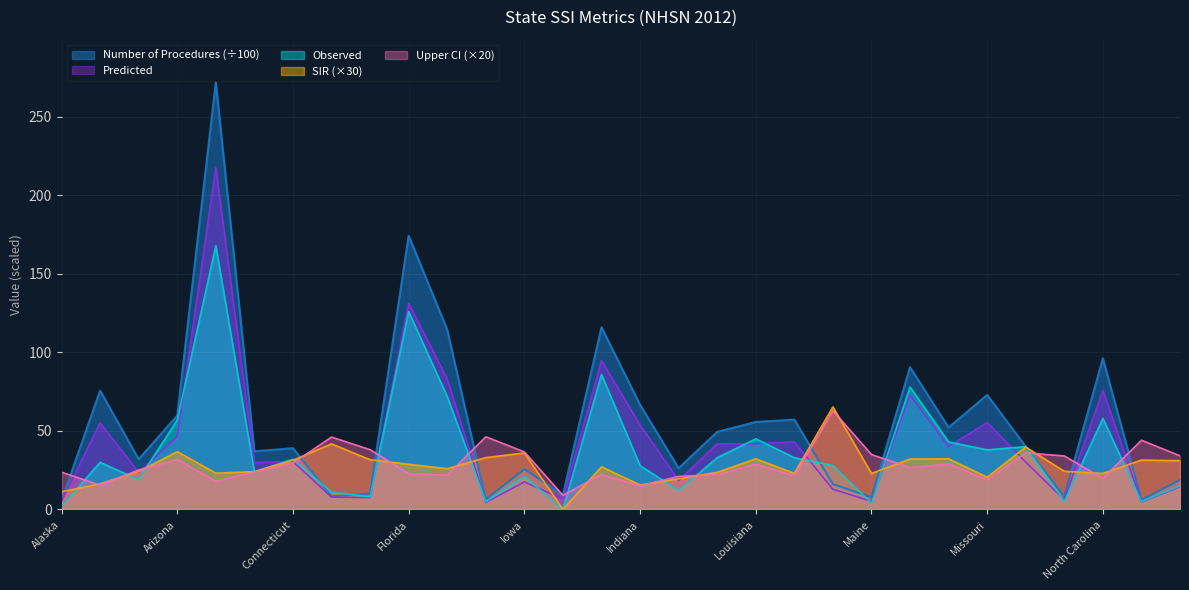

Which series has the largest range (max minus min)?

Number of Procedures (÷100)